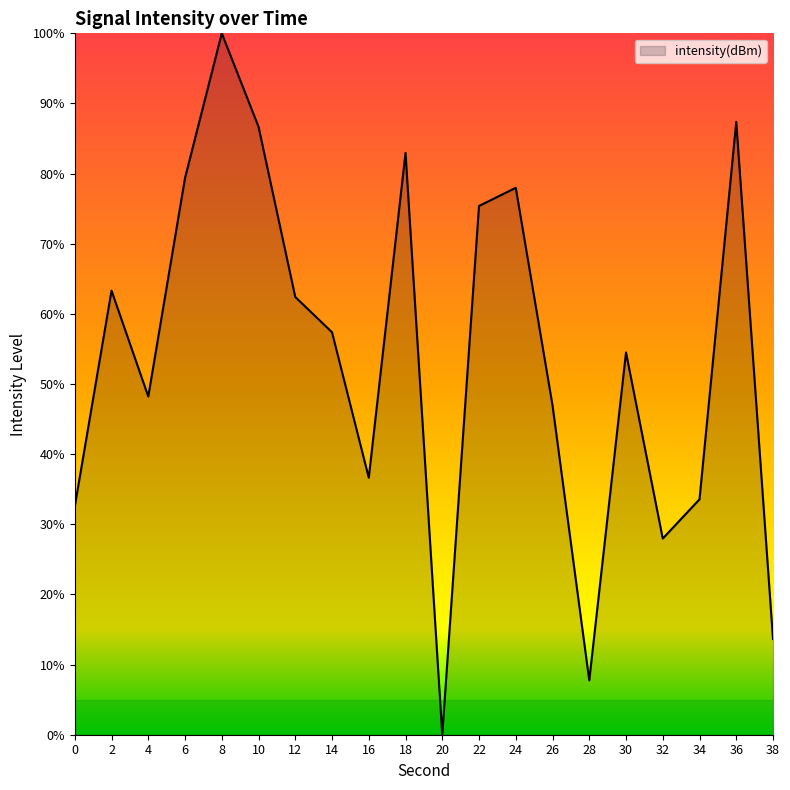

The value at 22 is 75.4. True or false?

True